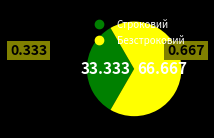

Which category has the biggest portion of the pie?

Безстроковий